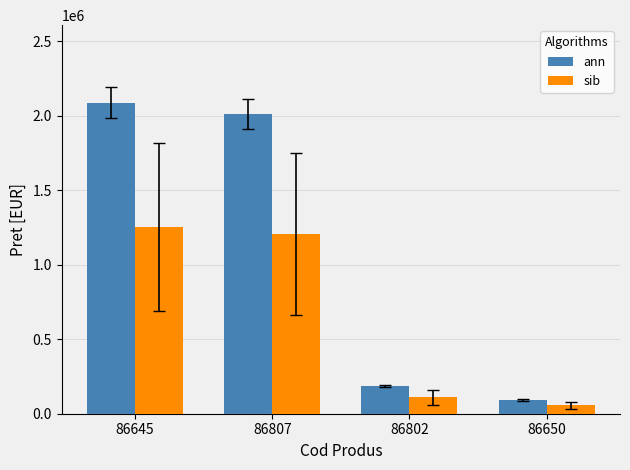

At 86645, list the series in order from smallest to largest.

sib, ann